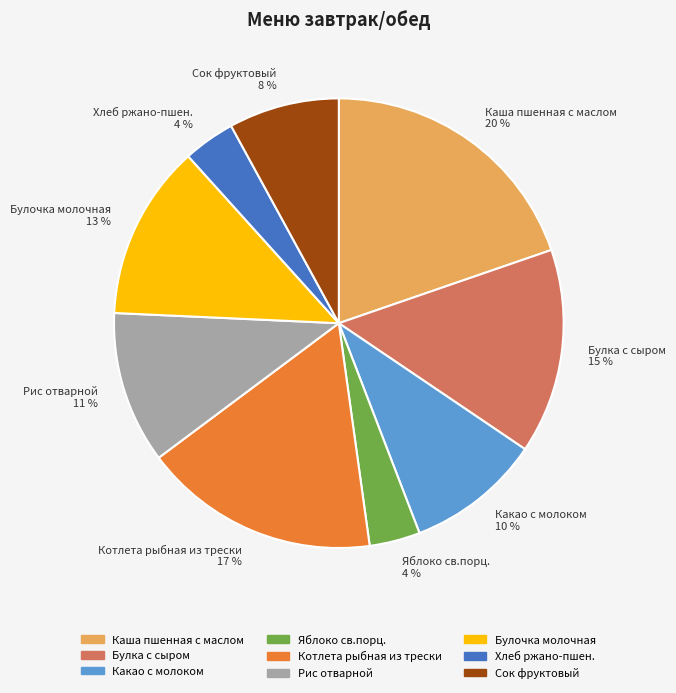

How many slices are in this pie chart?

9